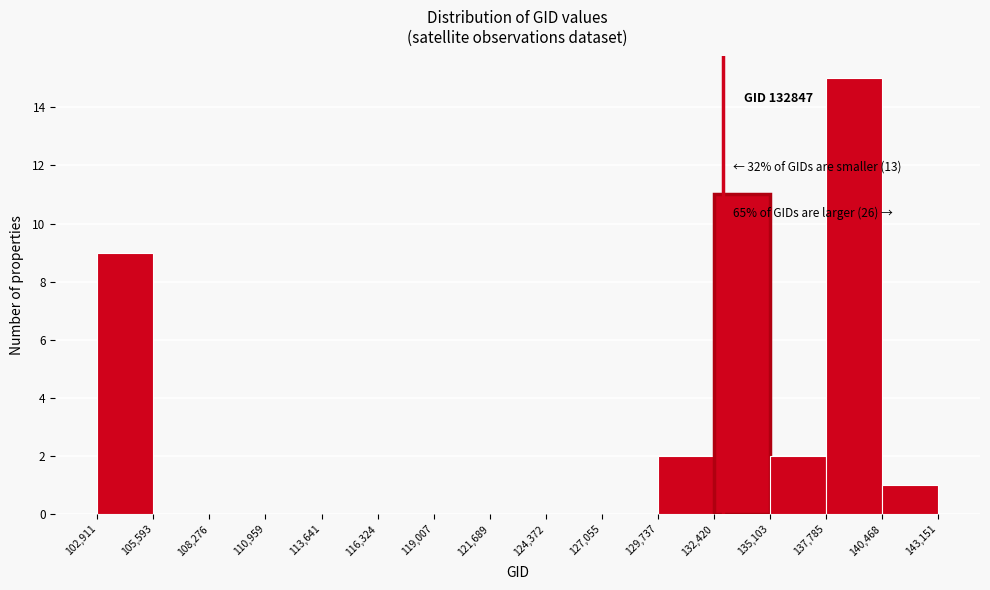

Over which range of the x-axis is the bar tallest?

137,785 to 140,468